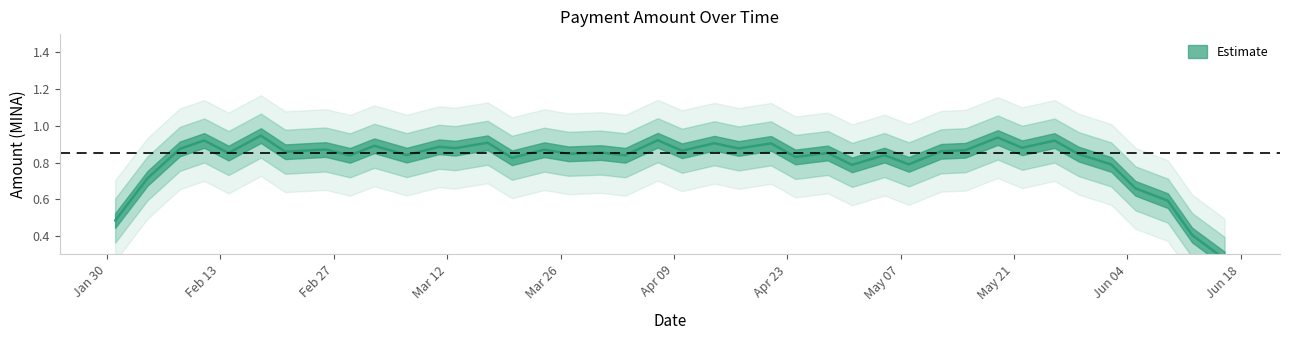

What is the sum of the values at 2024-05-01 and 2024-06-02?

1.6